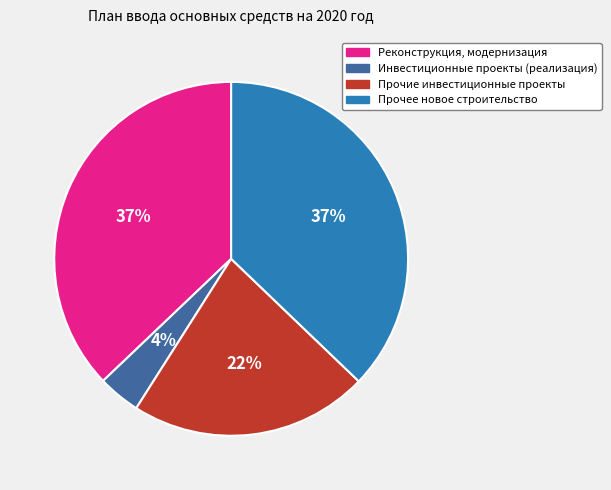

How many segments does this pie chart have?

4